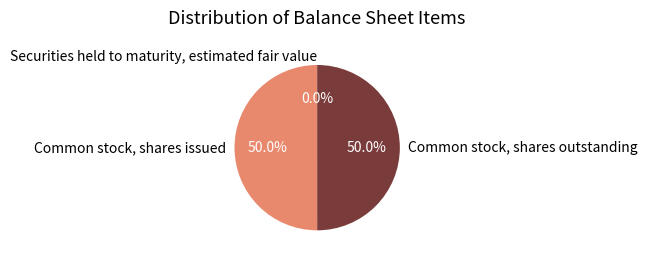

What percentage is NOT represented by Common stock, shares issued?

50.0%